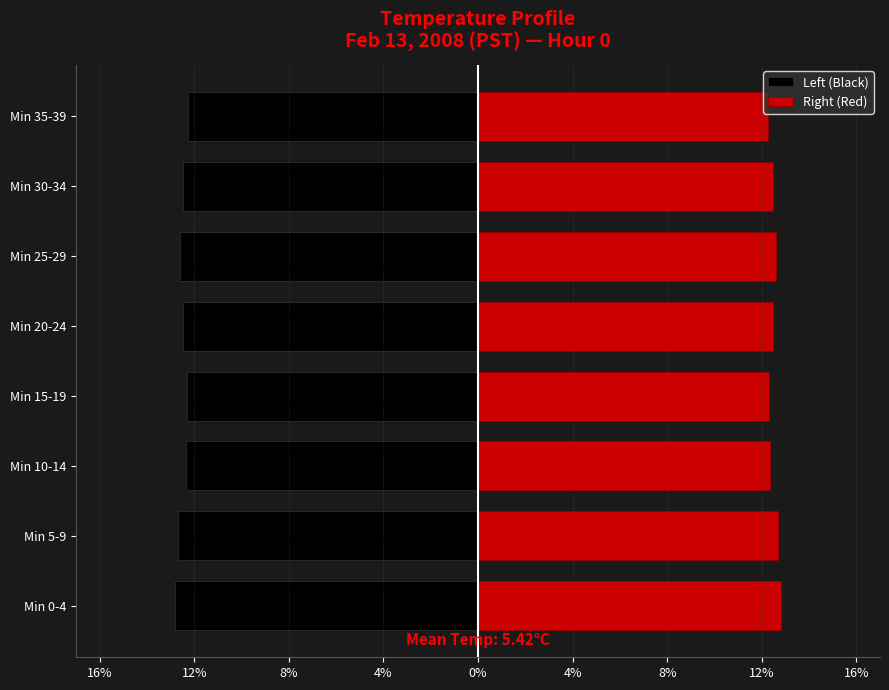

Reading left to right, extract all data points from this chart.

Left (Black): -12.8	-12.7	-12.4	-12.3	-12.5	-12.6	-12.5	-12.3
Right (Red): 12.8	12.7	12.4	12.3	12.5	12.6	12.5	12.3